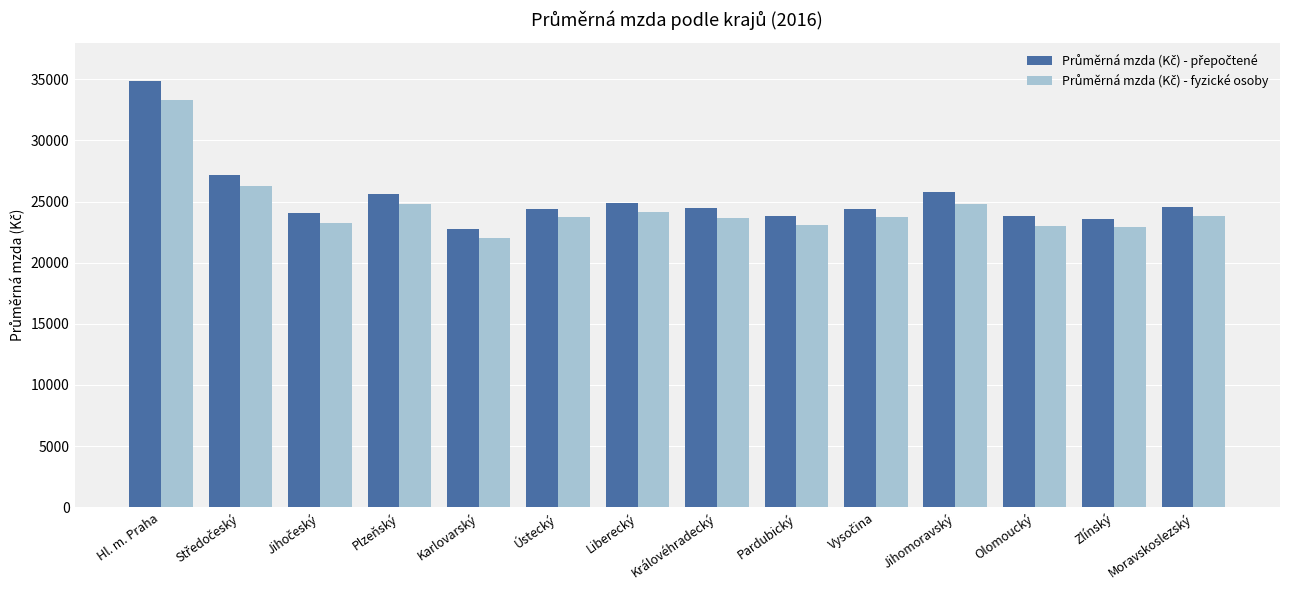

What is the total value across all series at Liberecký?

49004